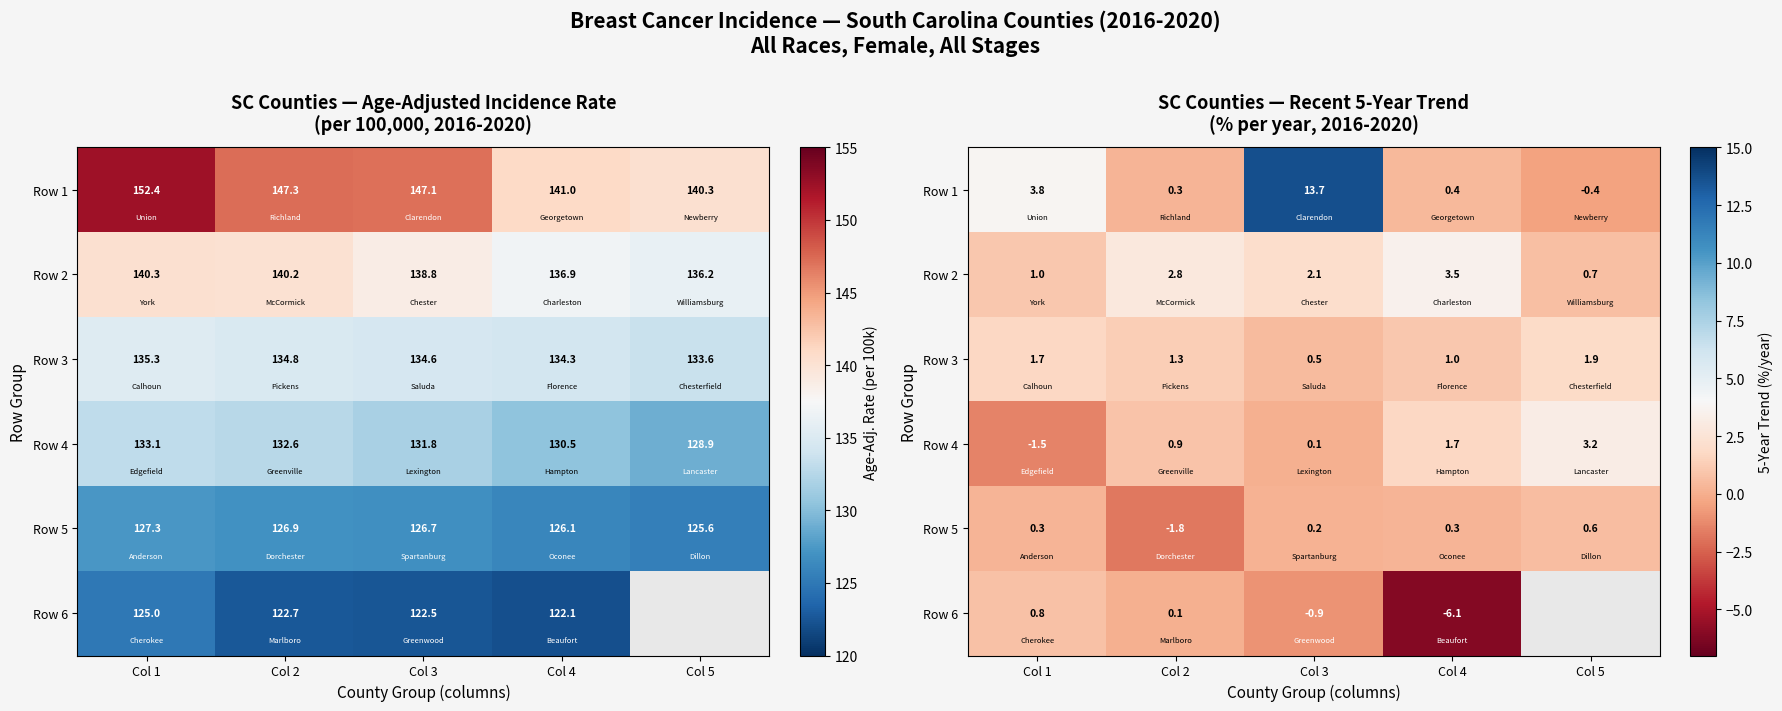

Between Col 5 and Col 1, which is larger?

Col 1